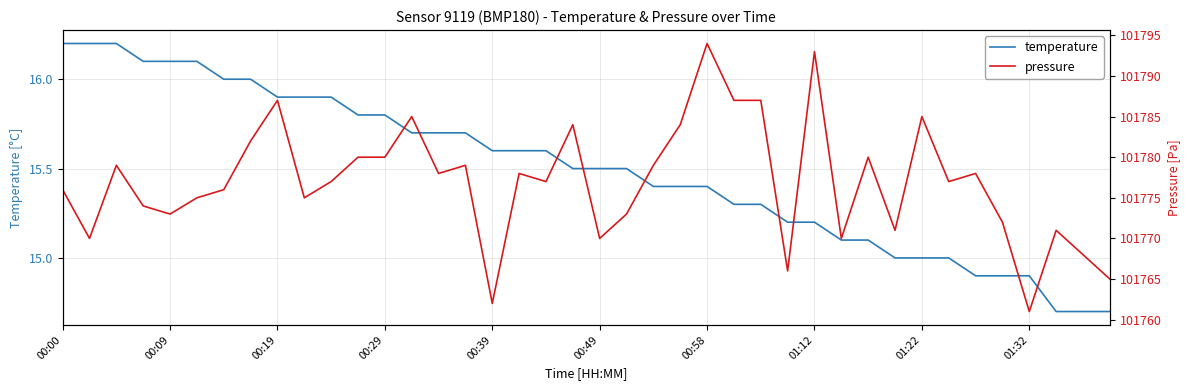

True or false: pressure and temperature intersect in this chart.

False